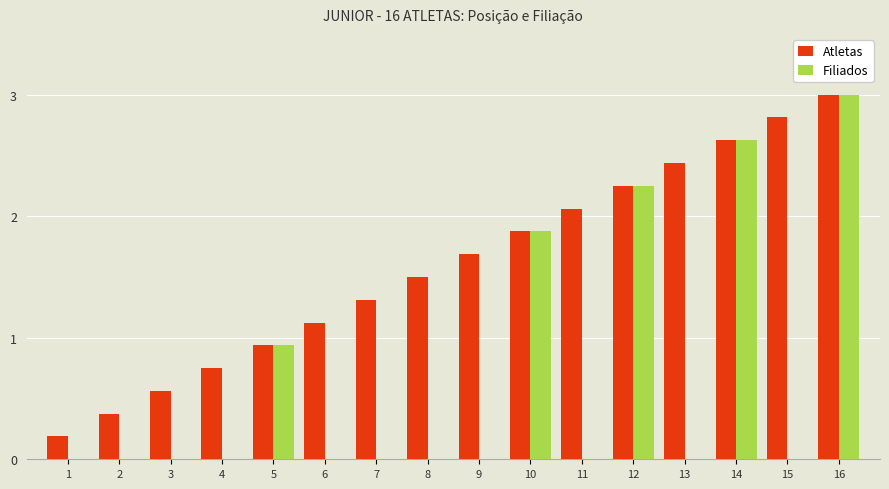

At which category does the chart reach its peak across all series?

16